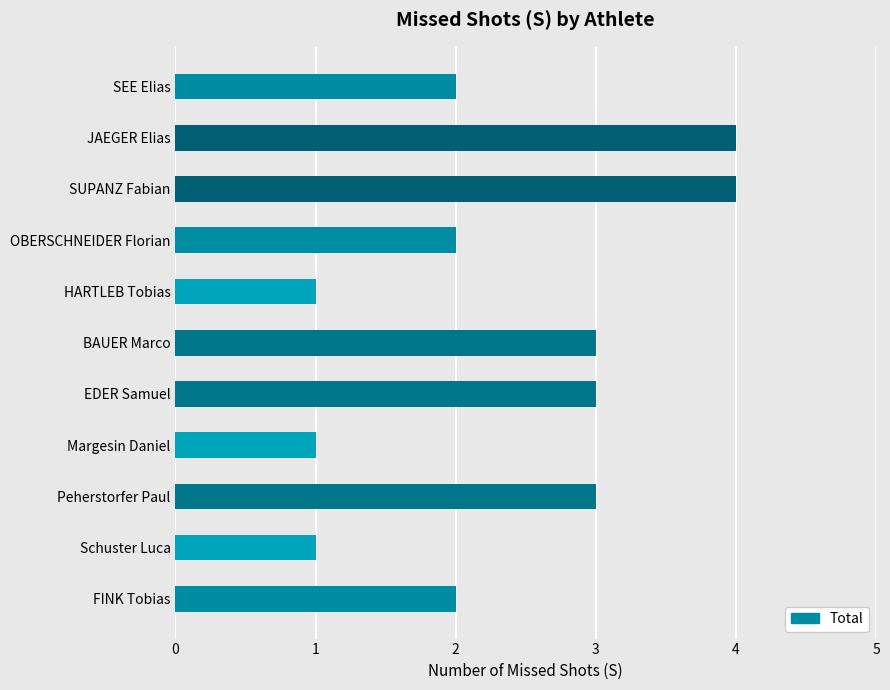

The value at Peherstorfer Paul is 3. True or false?

True